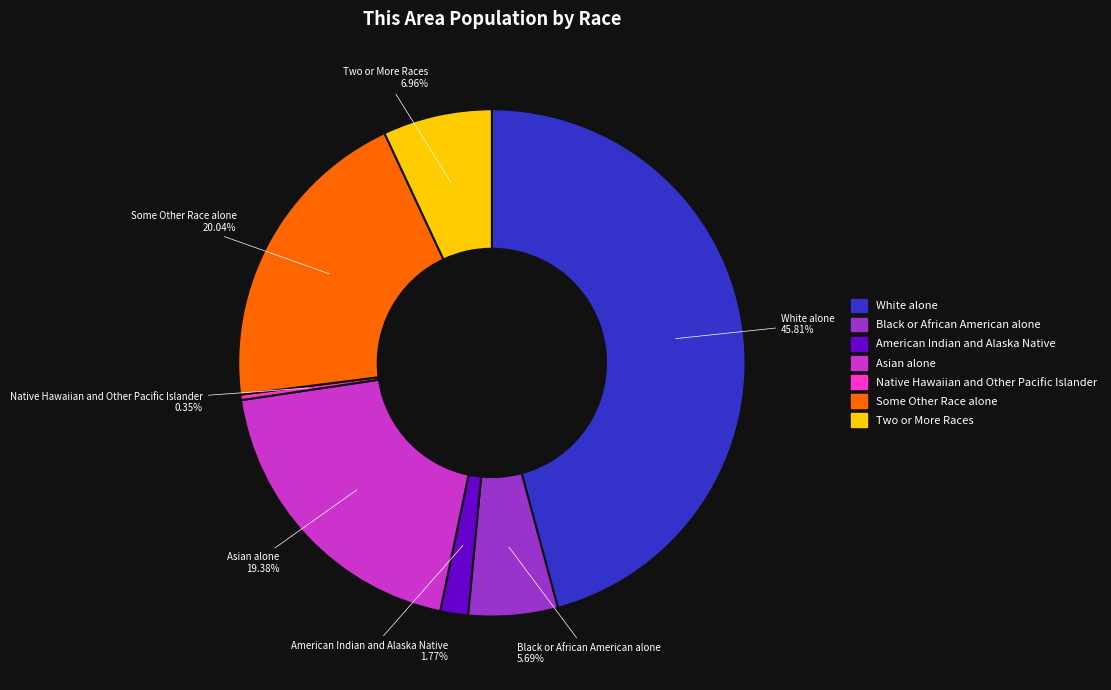

Which category has the smallest portion of the pie?

Native Hawaiian and Other Pacific Islander